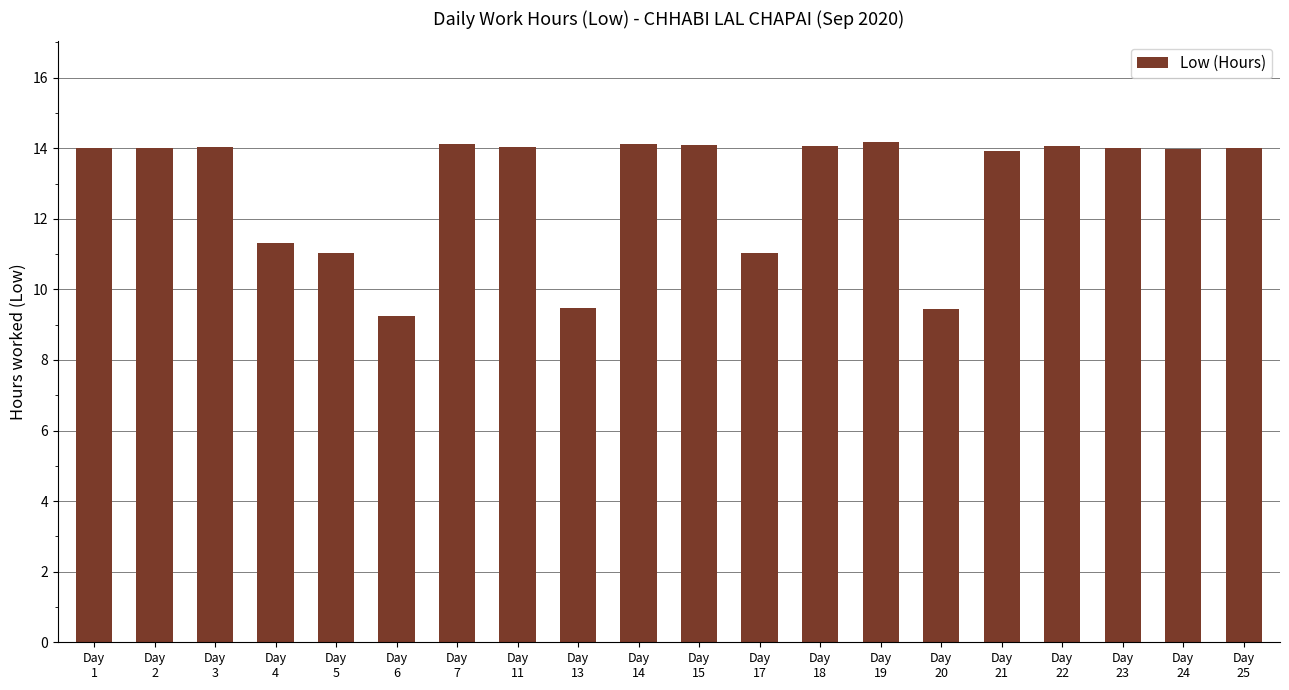

Is it true that the value at Day
5 is 11.0?

True